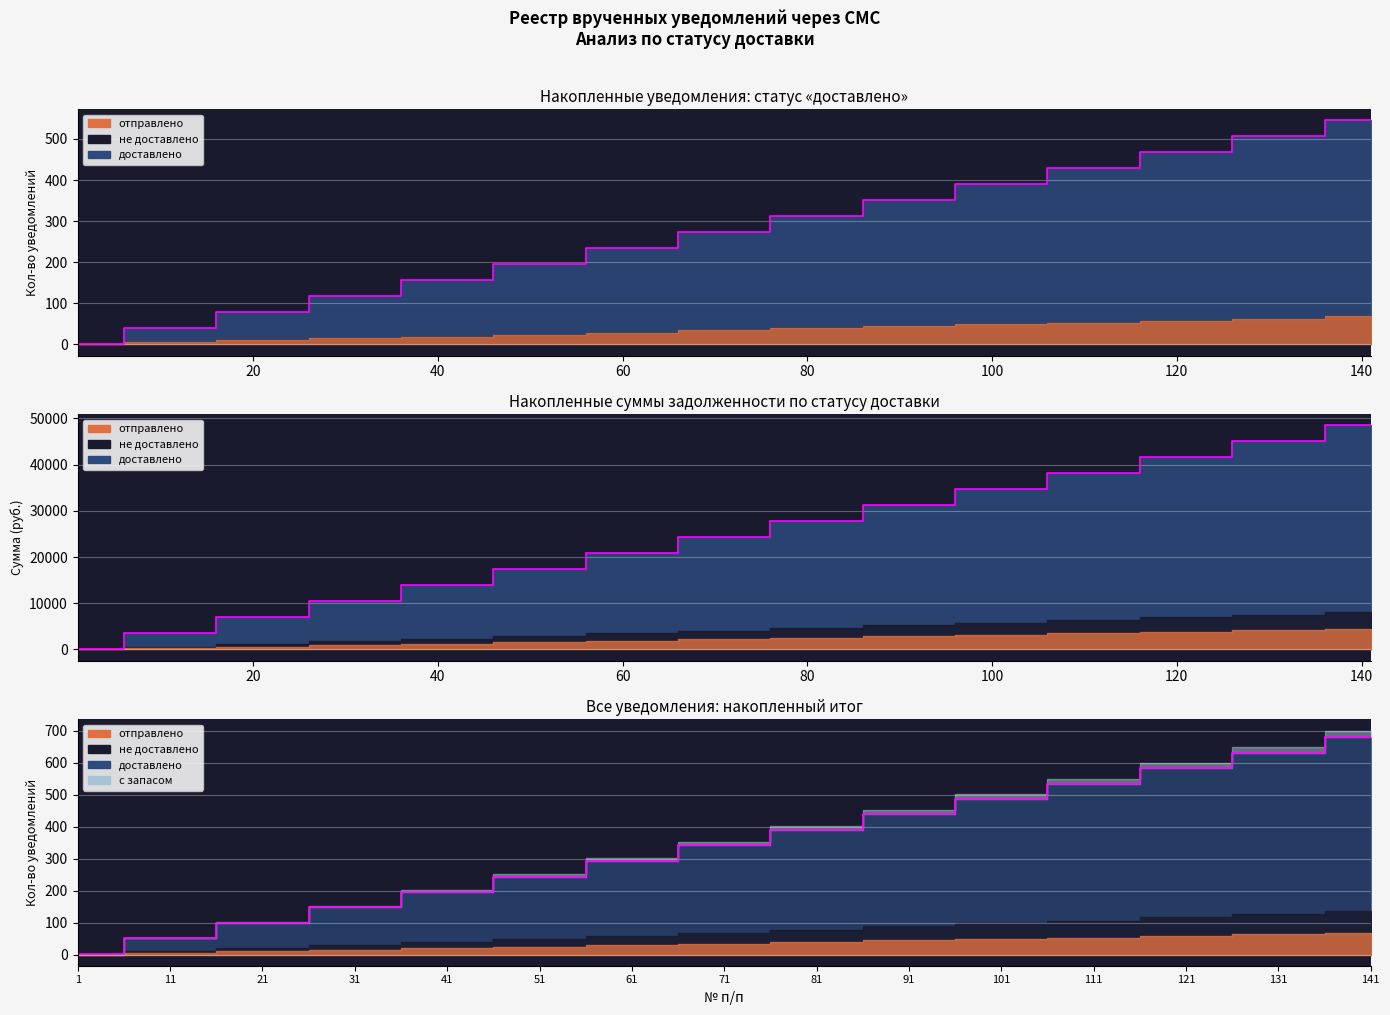

At how many categories does at least one series exceed 28896?

6